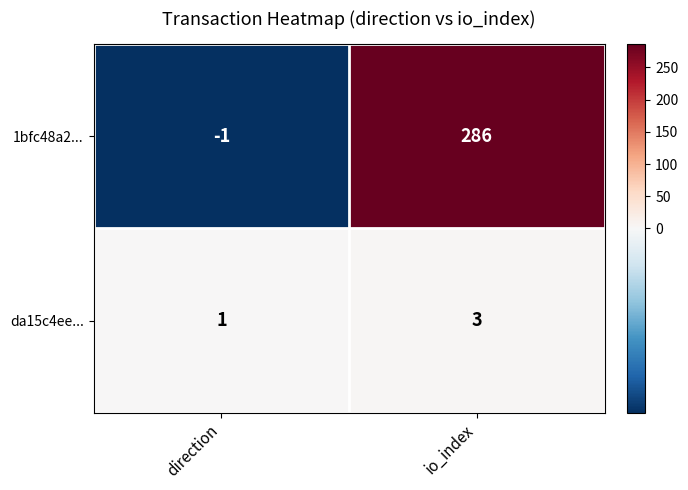

Reading left to right, transcribe all the data shown in this chart.

1bfc48a2...: -1	286
da15c4ee...: 1	3